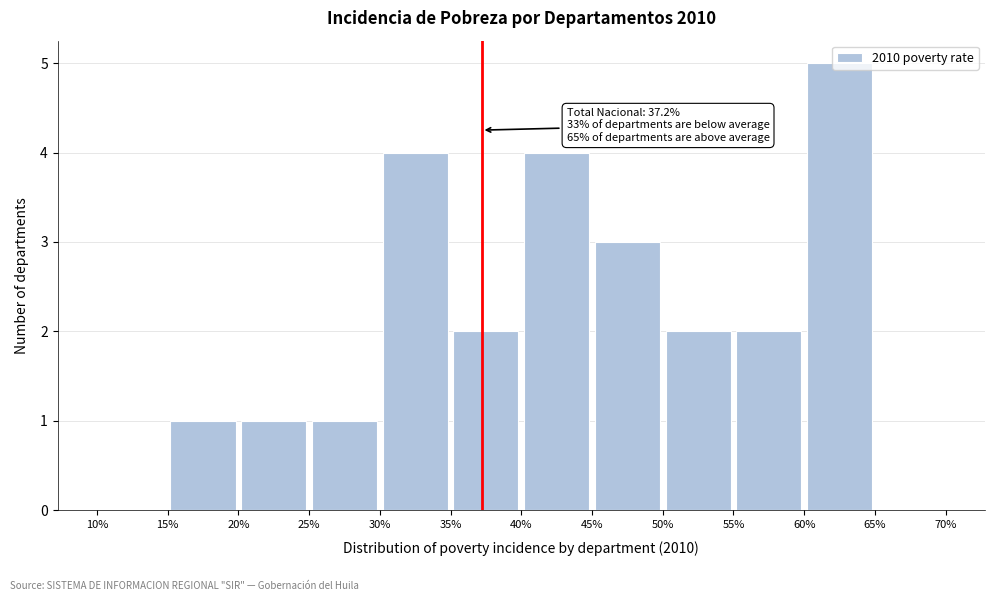

Which range on the x-axis has the tallest bar?

60% to 65%